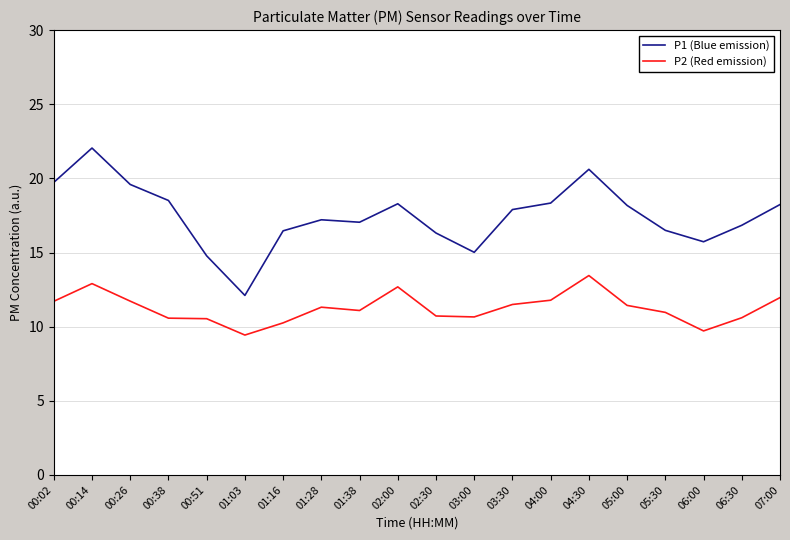

What is the smallest value displayed?

9.4